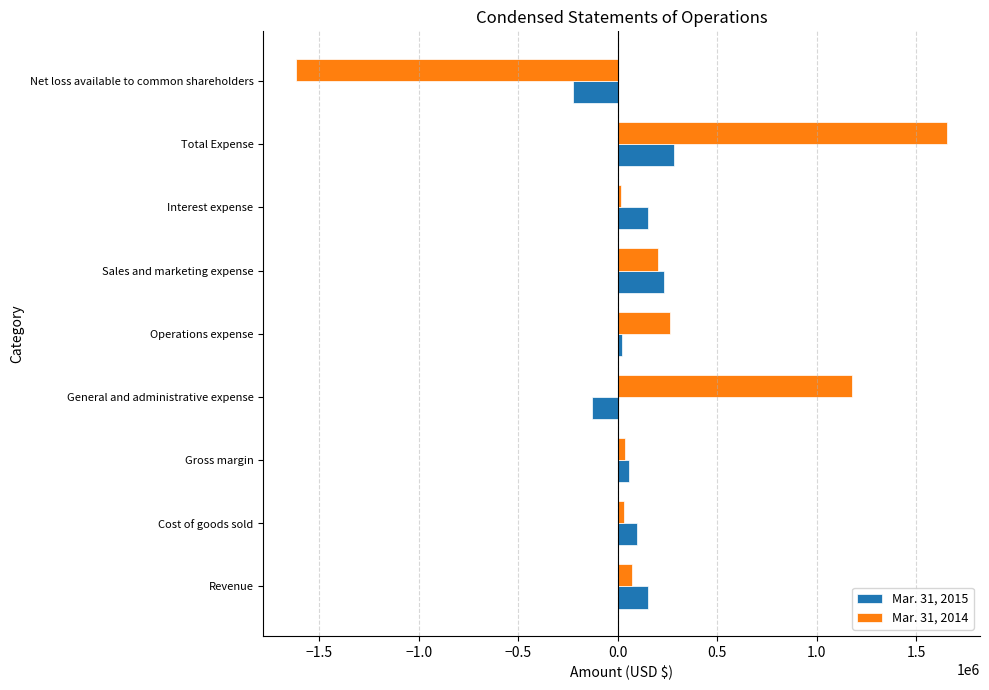

The Mar. 31, 2014 series shows 204920 at Sales and marketing expense. True or false?

True